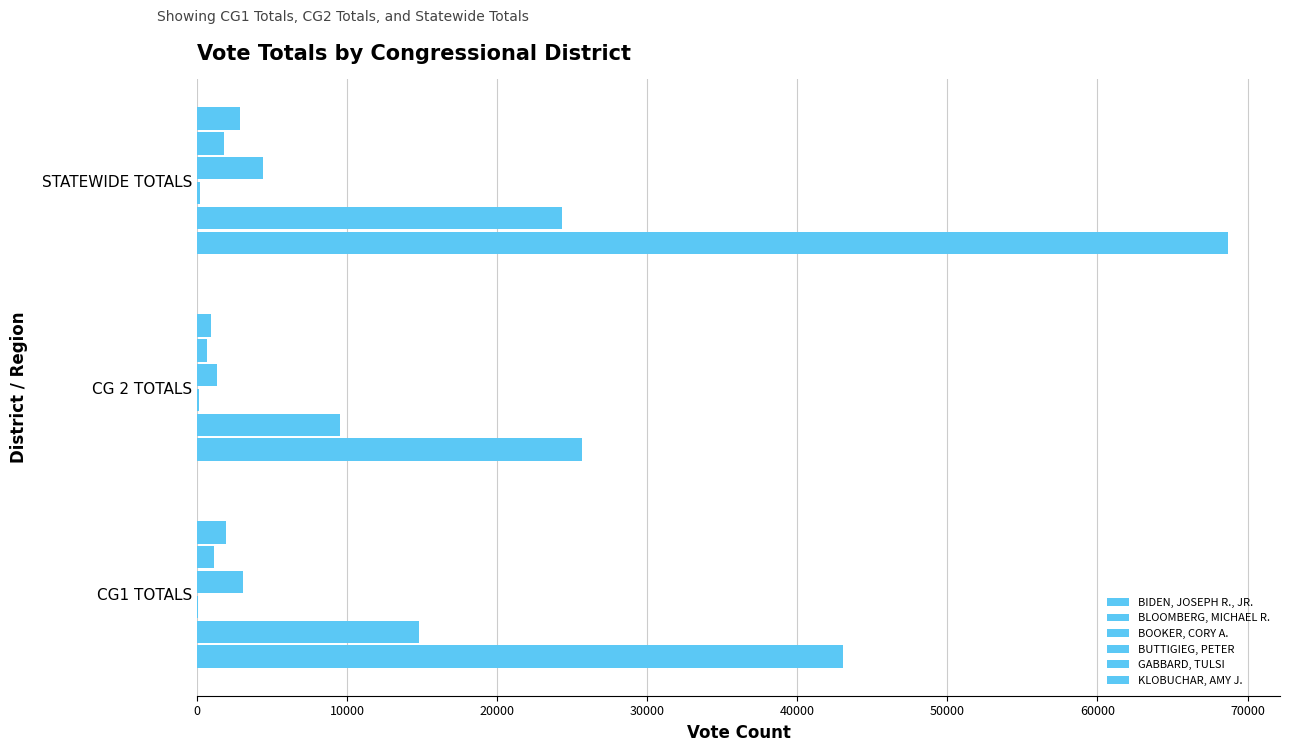

What is the value of the BLOOMBERG, MICHAEL R. bar at the 3rd from the left?

24294